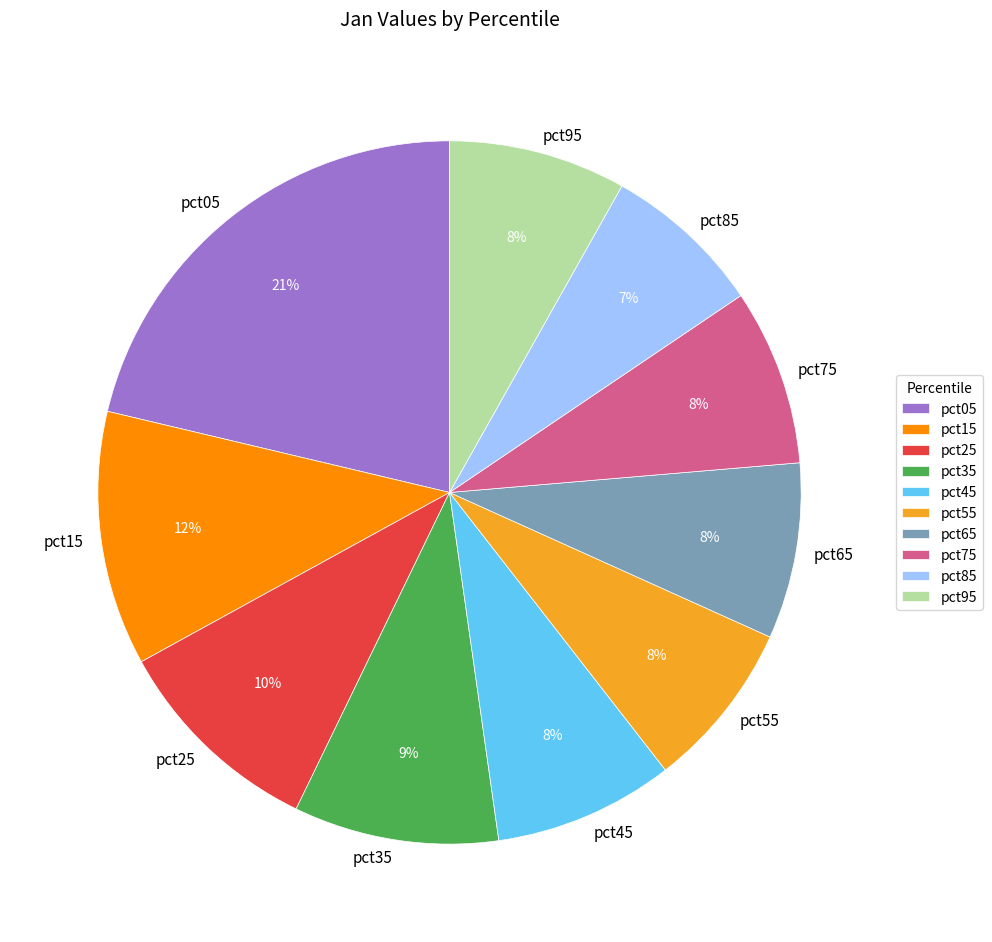

Does pct15 represent more than half of the total?

No